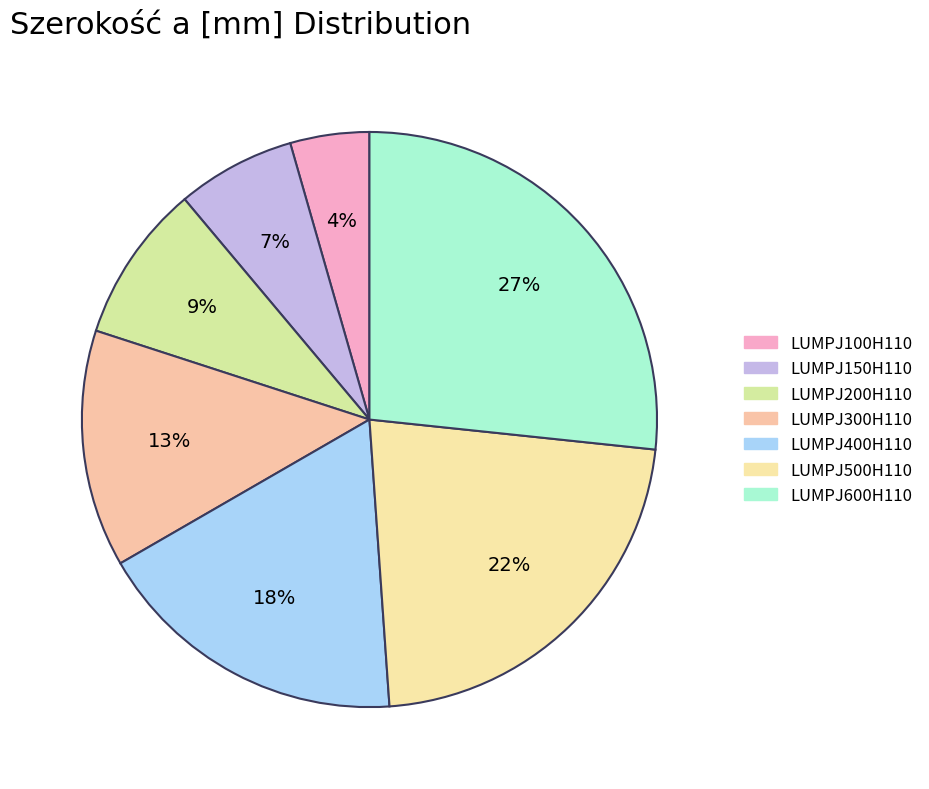

Is it true that LUMPJ200H110 is 9% of the pie?

True